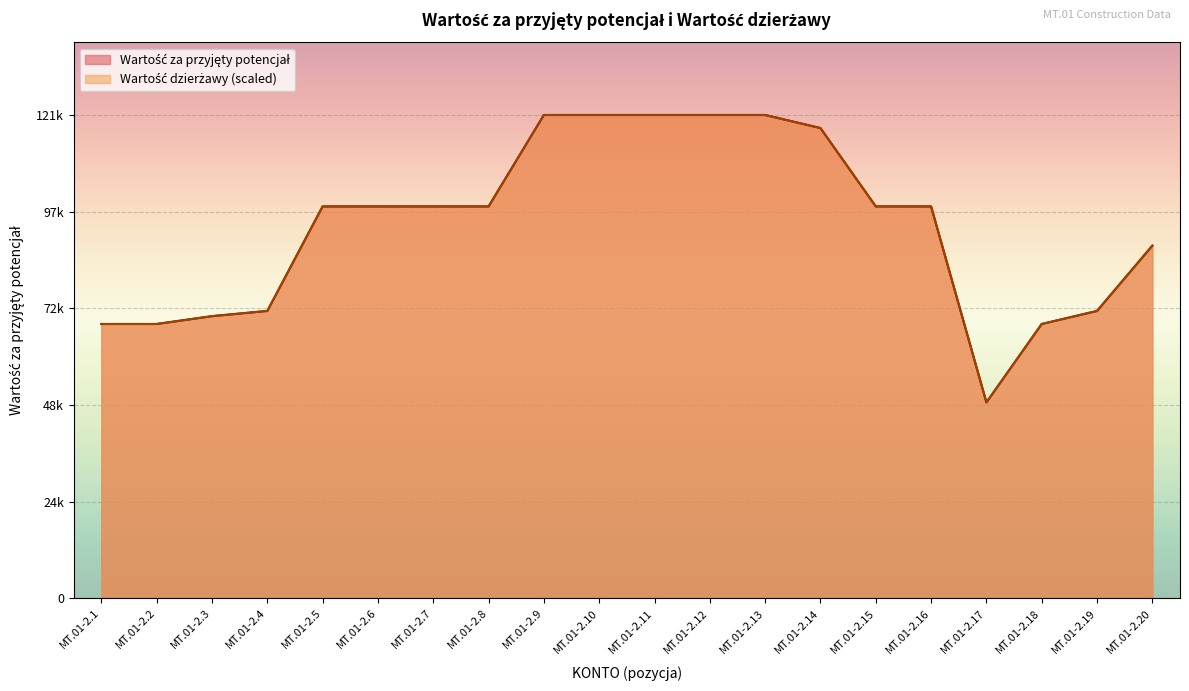

What is the value of the Wartość dzierżawy point at the 6th from the left?

98550.0